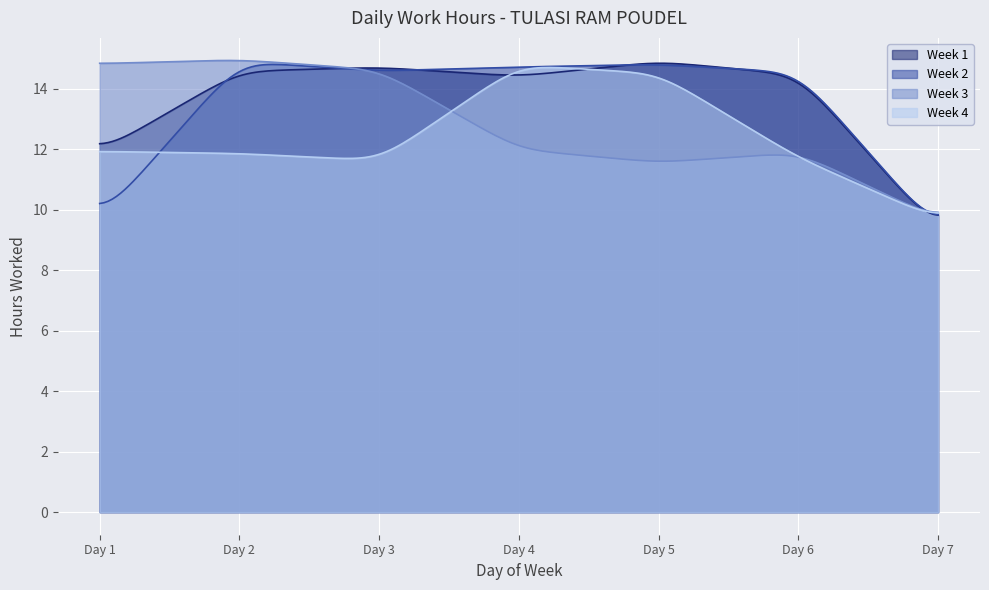

What is the sum of all Week 2 values?

2763.1